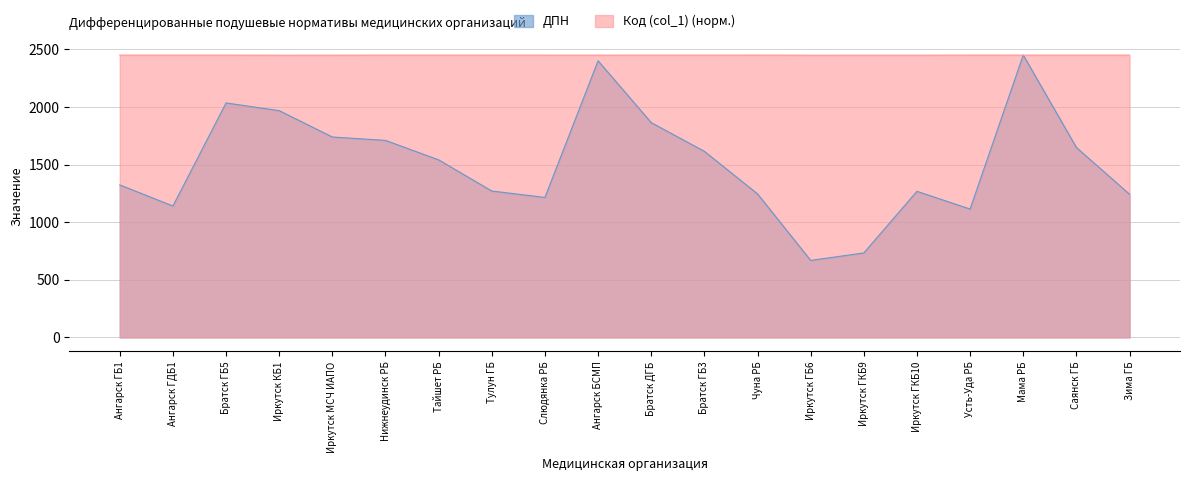

What is the value of the Код (col_1) point at the 5th from the left?

2449.3